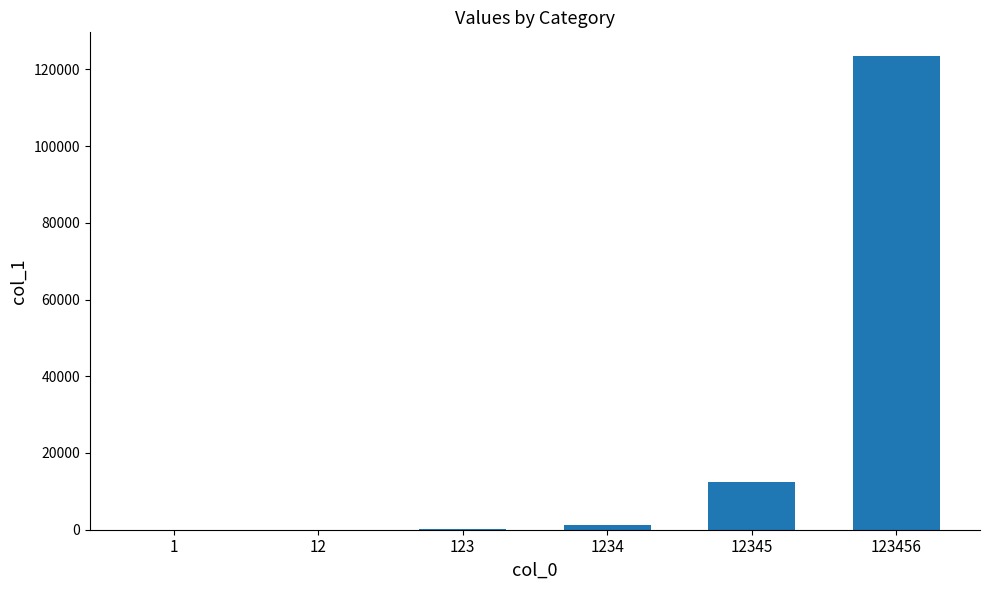

Which label corresponds to the largest value in the chart?

123456